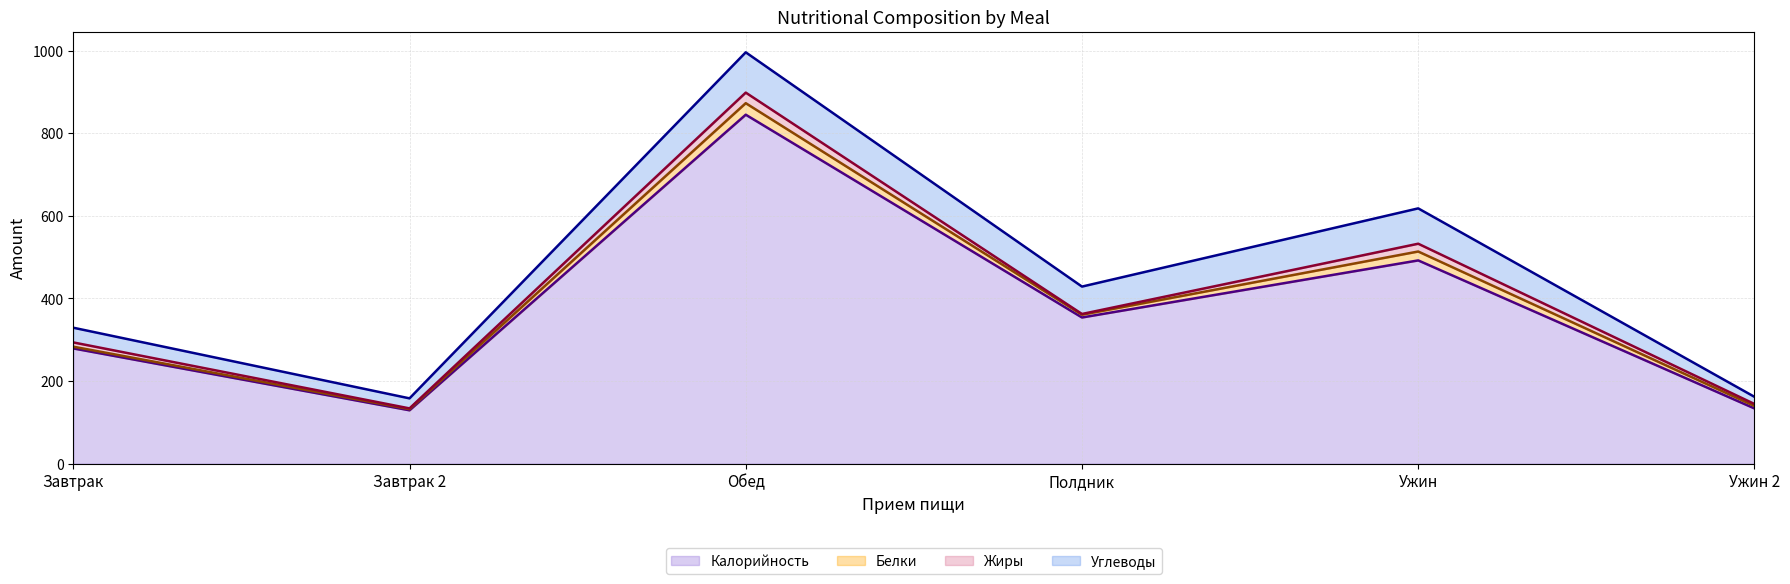

What is the sum of the Белки values at Обед and Полдник?

34.6